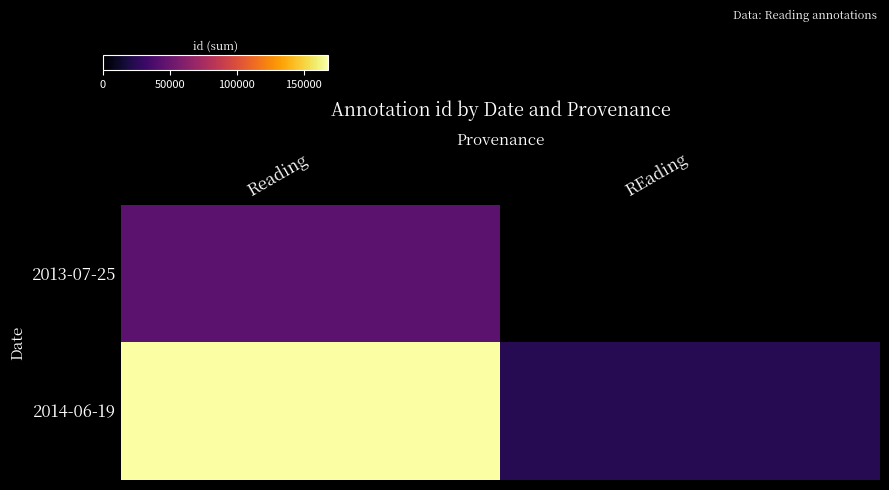

Rank the series by their maximum value, from highest to lowest.

2014-06-19, 2013-07-25